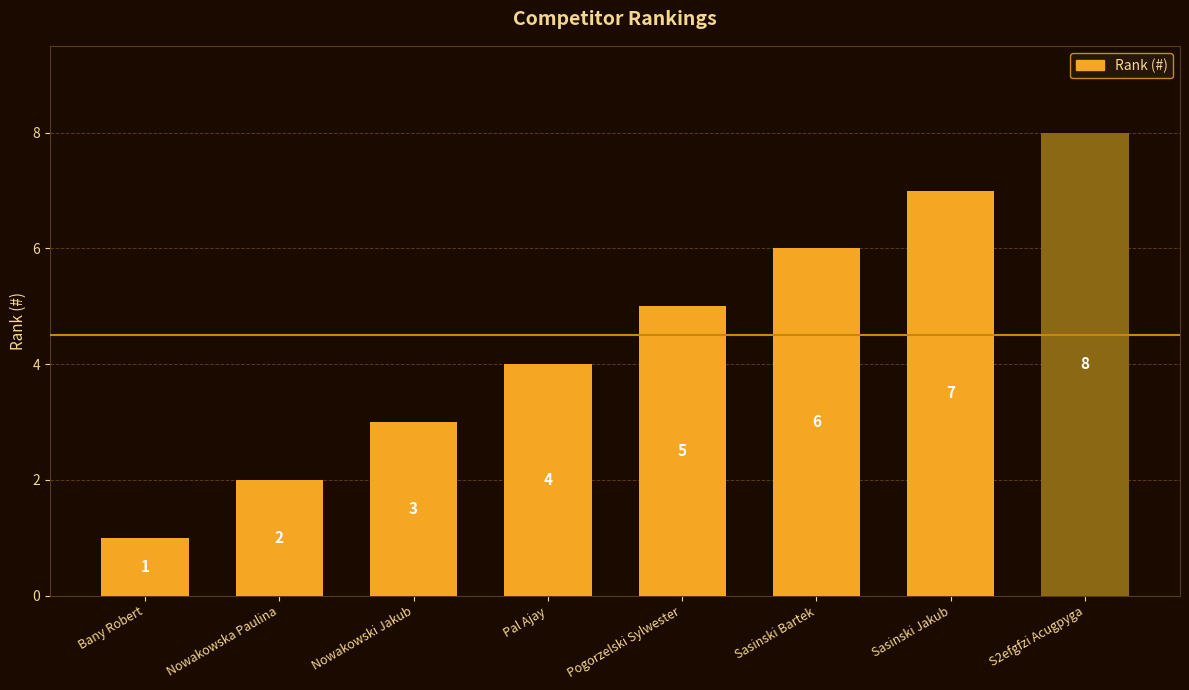

What is the difference between the maximum and second lowest values?

6